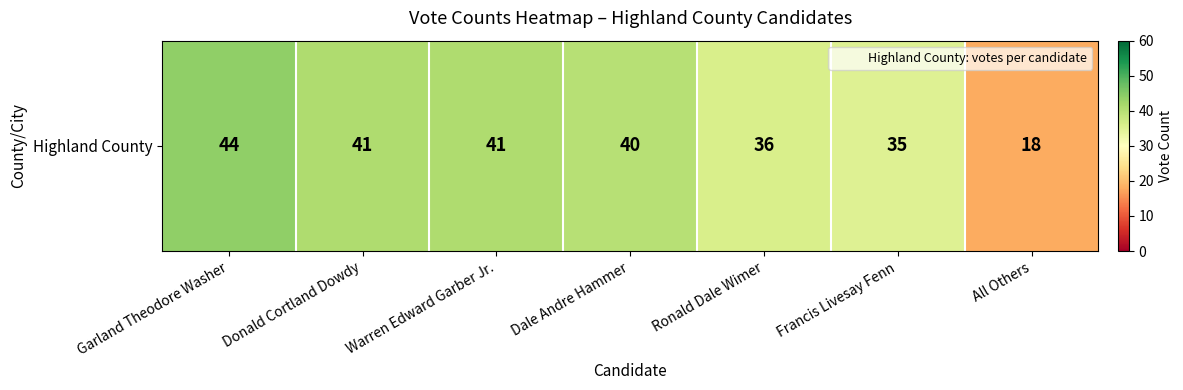

Reading left to right, extract all data points from this chart.

44	41	41	40	36	35	18